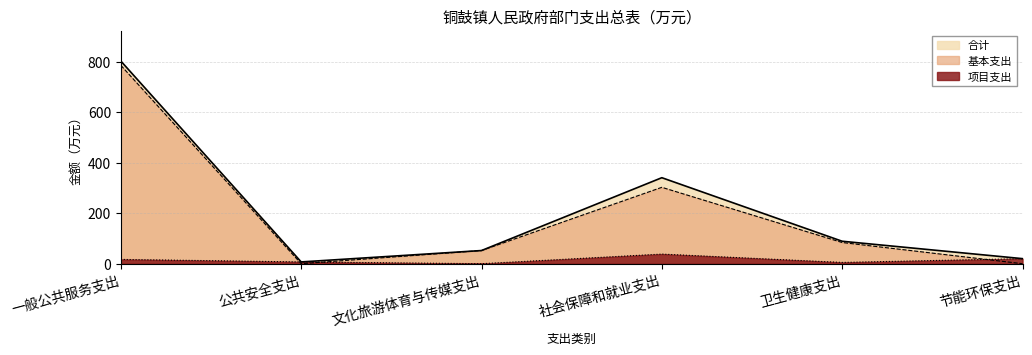

In 基本支出, how many points are higher than both neighbors (excluding endpoints)?

1